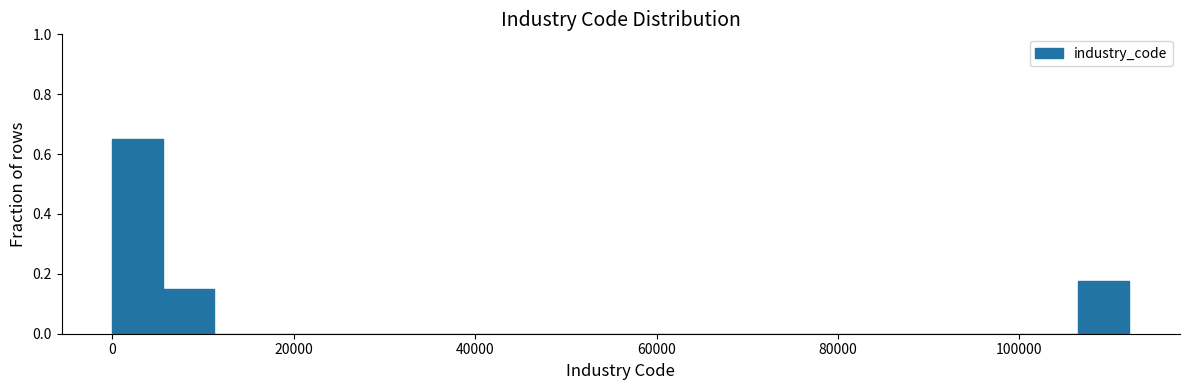

Around what value on the x-axis is the tallest bar? Give the approximate position of its centre, as read against the axis.

2000